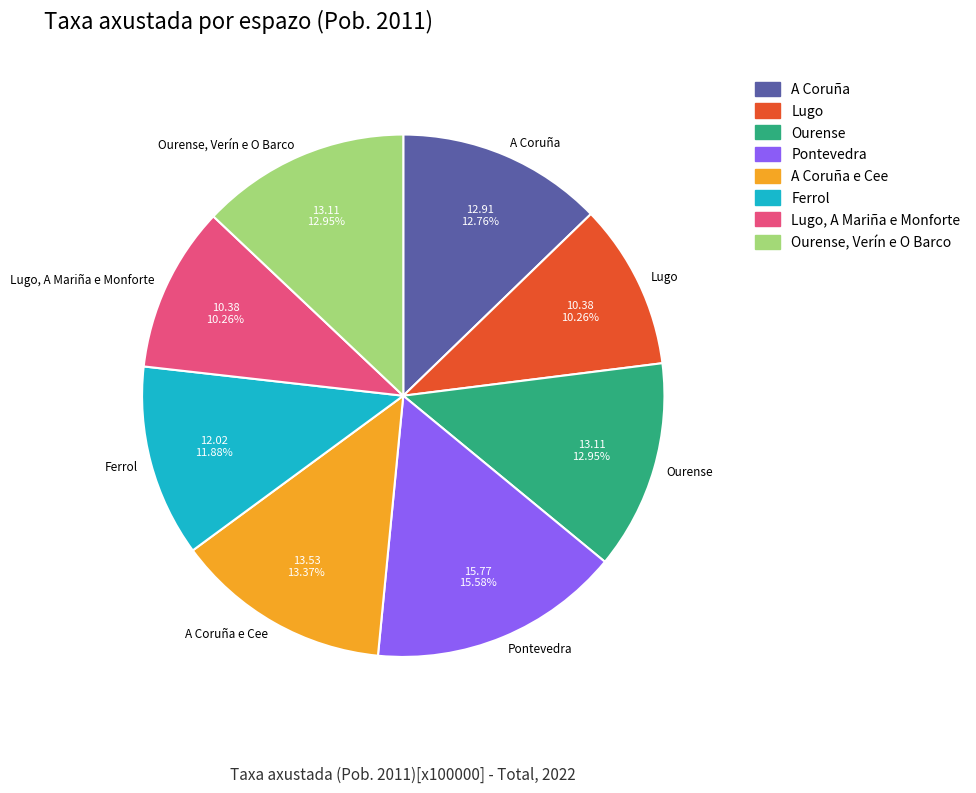

Which has a higher value, A Coruña or A Coruña e Cee?

A Coruña e Cee